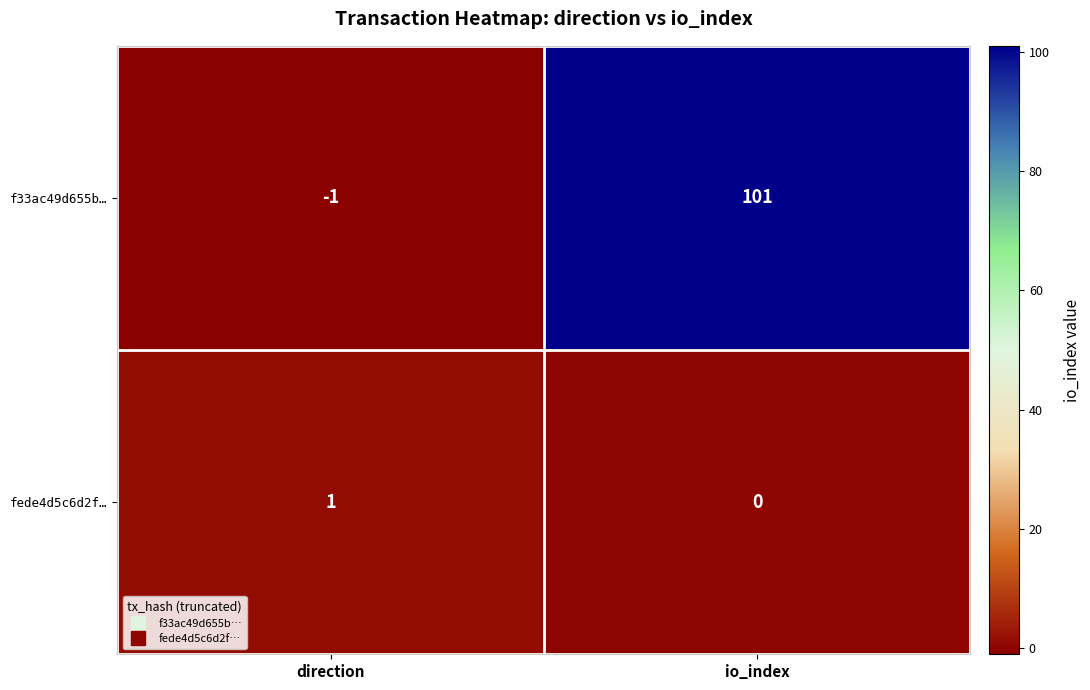

What is the sum of the f33ac49d655b… values at io_index and direction?

100